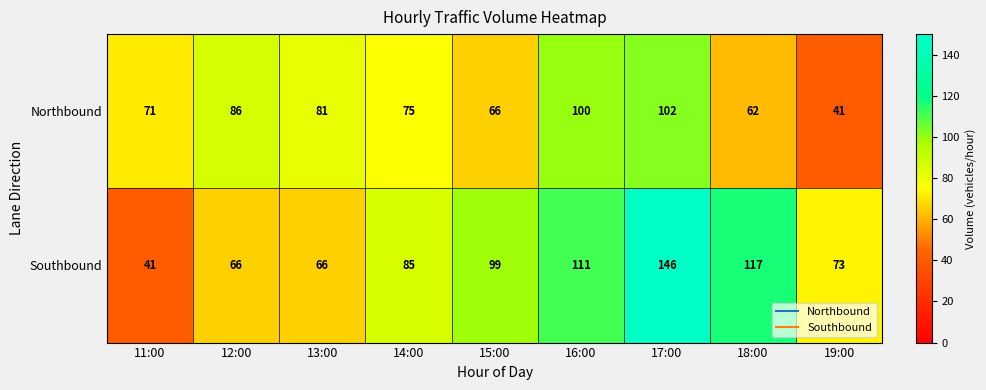

At which label does Northbound first exceed 75?

12:00